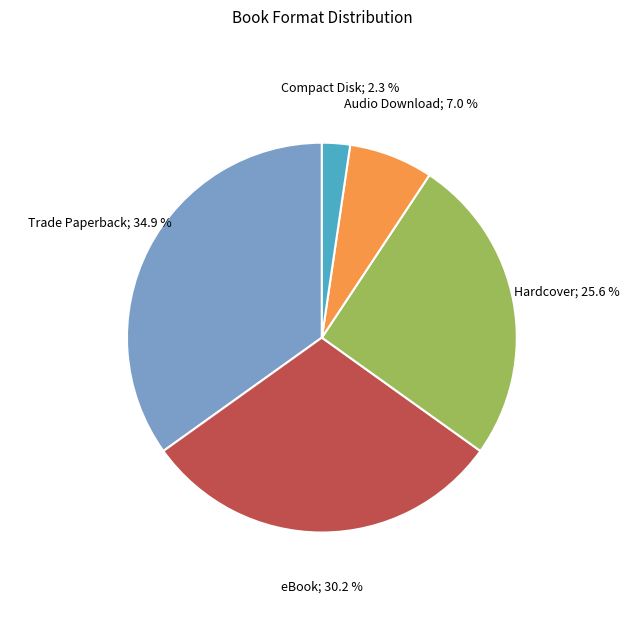

How many slices are in this pie chart?

5